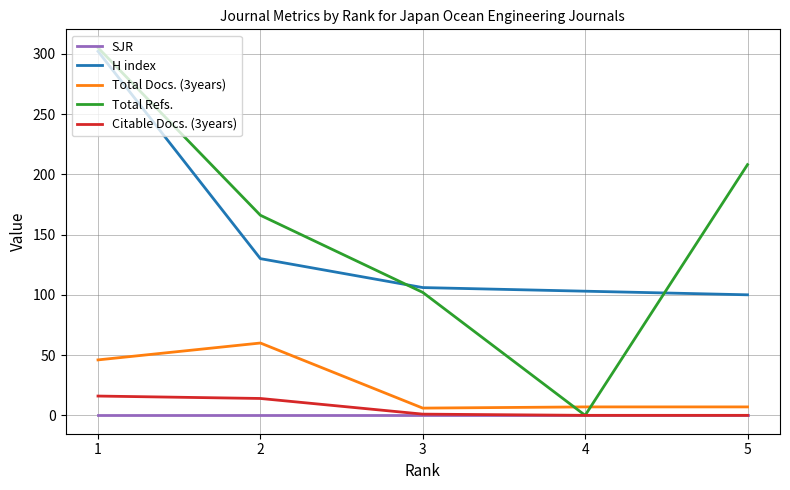

At which label does Total Docs. (3years) reach its minimum?

3